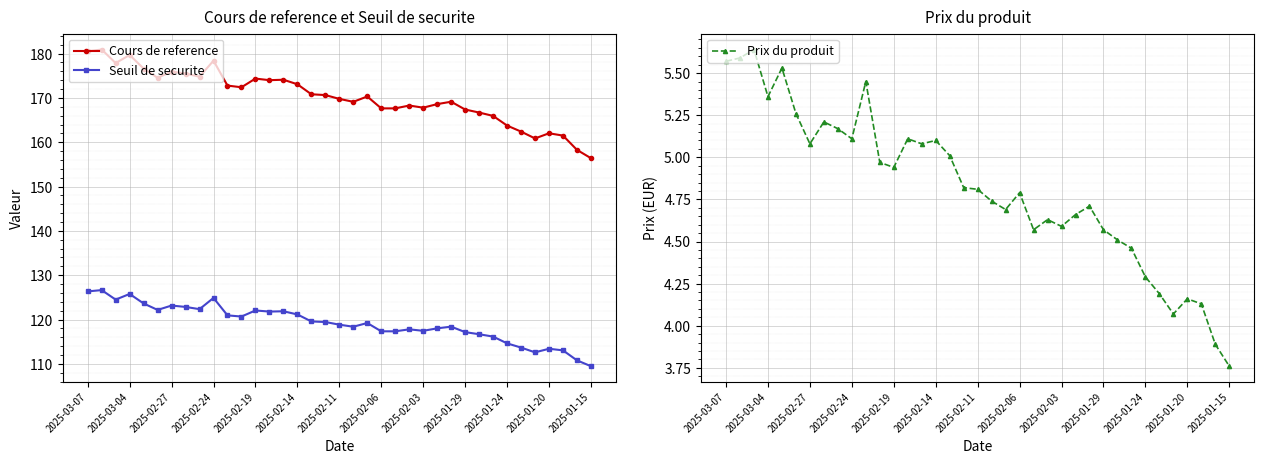

True or false: Seuil de securite and Cours de reference intersect in this chart.

False